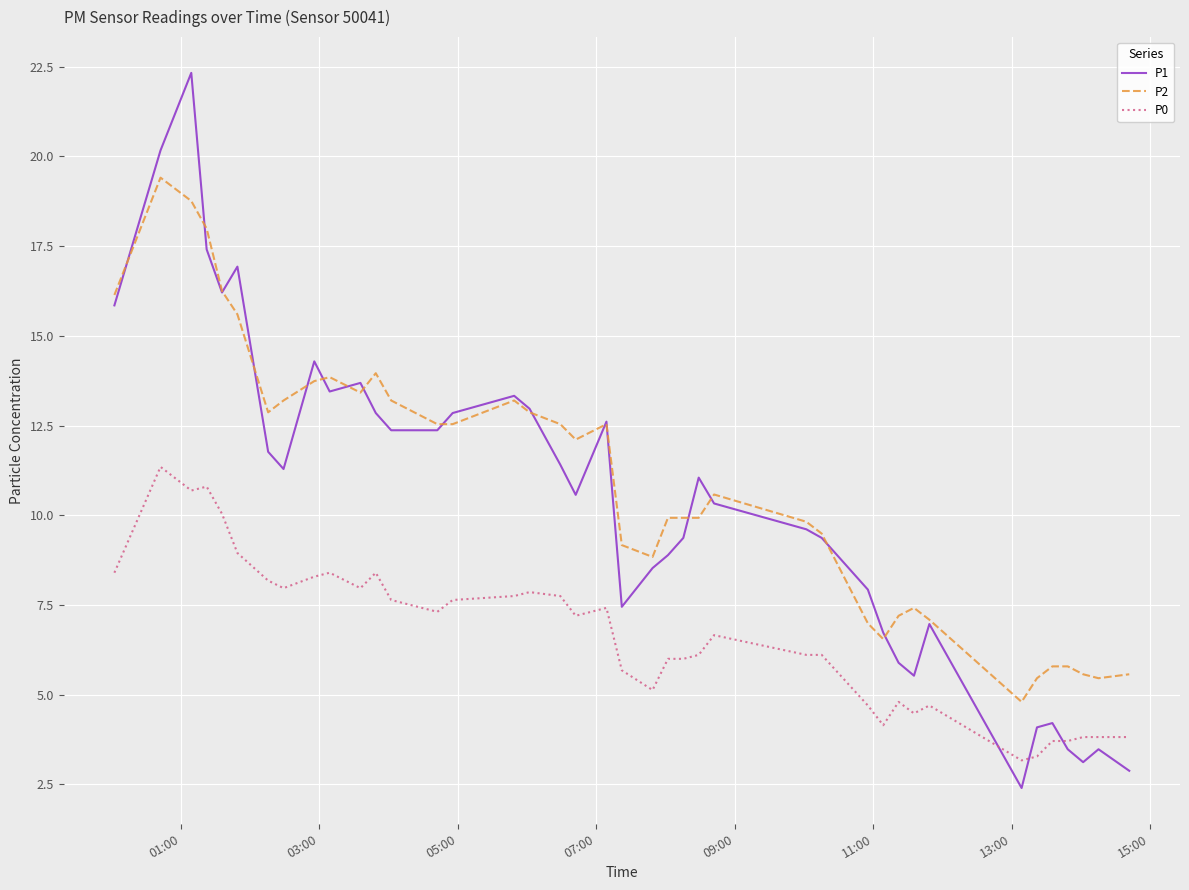

True or false: P0 and P2 cross at least once.

False